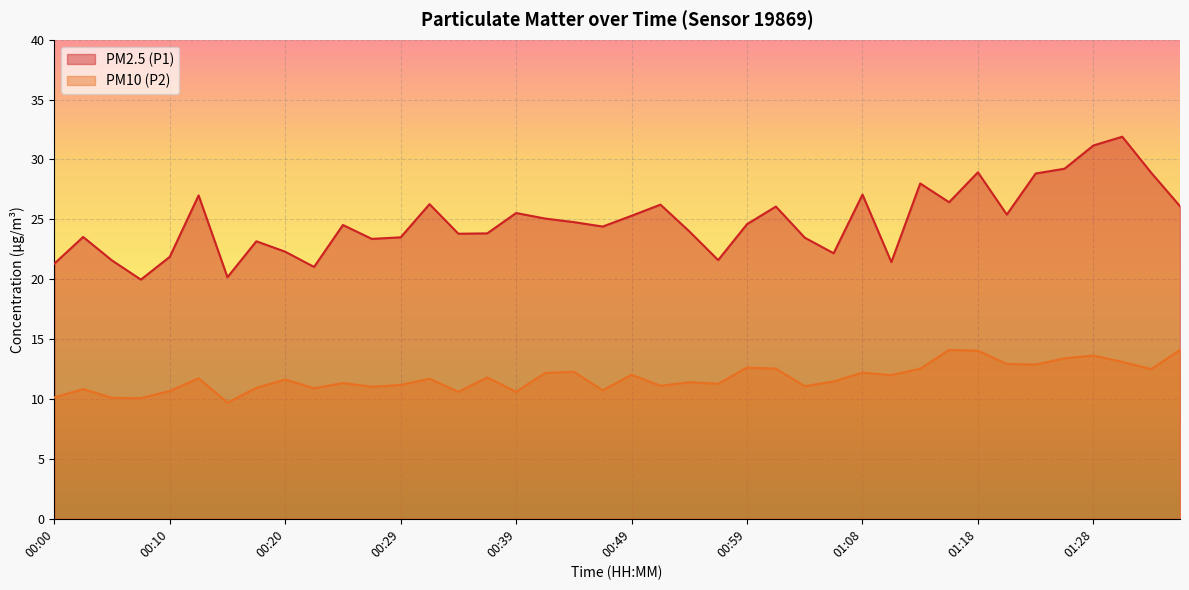

Reading left to right, what are all the values shown in this chart?

PM2.5 (P1): 21.3	23.5	21.6	20.0	21.9	27.0	20.2	23.2	22.3	21.0	24.5	23.4	23.5	26.3	23.8	23.8	25.5	25.1	24.8	24.4	25.3	26.2	24.0	21.6	24.6	26.1	23.5	22.2	27.1	21.4	28.0	26.4	28.9	25.4	28.8	29.2	31.2	31.9	28.9	26.1
PM10 (P2): 10.1	10.8	10.1	10.1	10.7	11.7	9.7	10.9	11.6	10.9	11.3	11.0	11.2	11.7	10.6	11.8	10.6	12.2	12.3	10.7	12.0	11.1	11.4	11.3	12.6	12.5	11.1	11.5	12.2	12.0	12.5	14.1	14.0	12.9	12.9	13.4	13.6	13.1	12.5	14.1